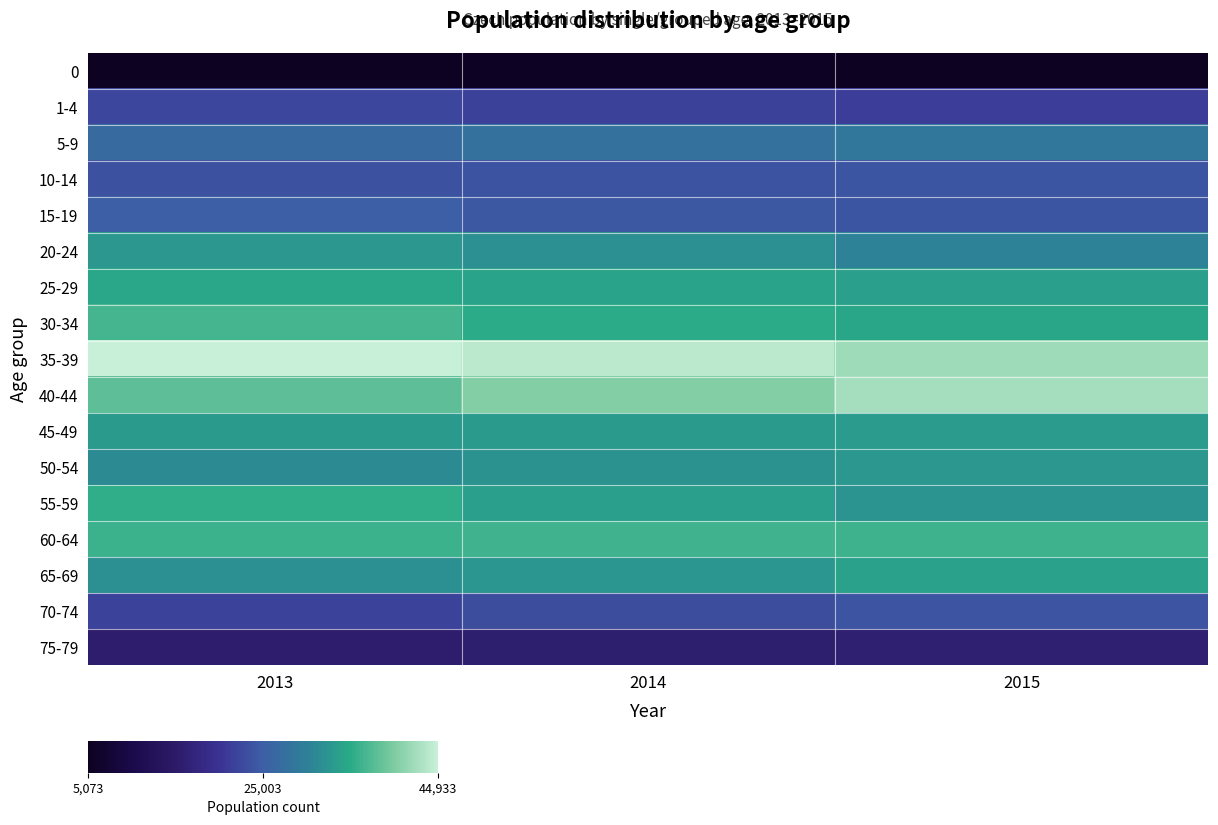

Reading right to left, what are all the values shown in this chart?

0: 2015=5288	2014=5398	2013=5073
1-4: 2015=21278	2014=21660	2013=22258
5-9: 2015=28703	2014=27886	2013=27011
10-14: 2015=24046	2014=23727	2013=23594
15-19: 2015=23989	2014=24316	2013=25077
20-24: 2015=30228	2014=31797	2013=32773
25-29: 2015=33617	2014=34108	2013=34598
30-34: 2015=34449	2014=35084	2013=36623
35-39: 2015=42046	2014=43919	2013=44933
40-44: 2015=42462	2014=40375	2013=38065
45-49: 2015=33217	2014=32962	2013=33054
50-54: 2015=32747	2014=32030	2013=31097
55-59: 2015=32229	2014=33709	2013=35328
60-64: 2015=36205	2014=36318	2013=36038
65-69: 2015=33834	2014=32540	2013=31806
70-74: 2015=23794	2014=23134	2013=21866
75-79: 2015=16196	2014=15696	2013=15584